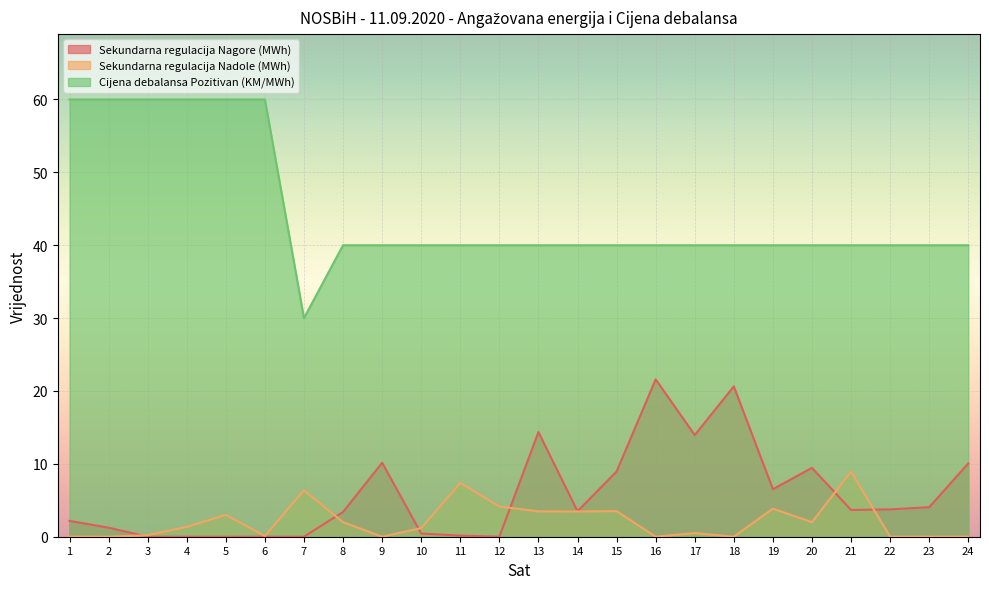

Between 7 and 12, which is larger?

7